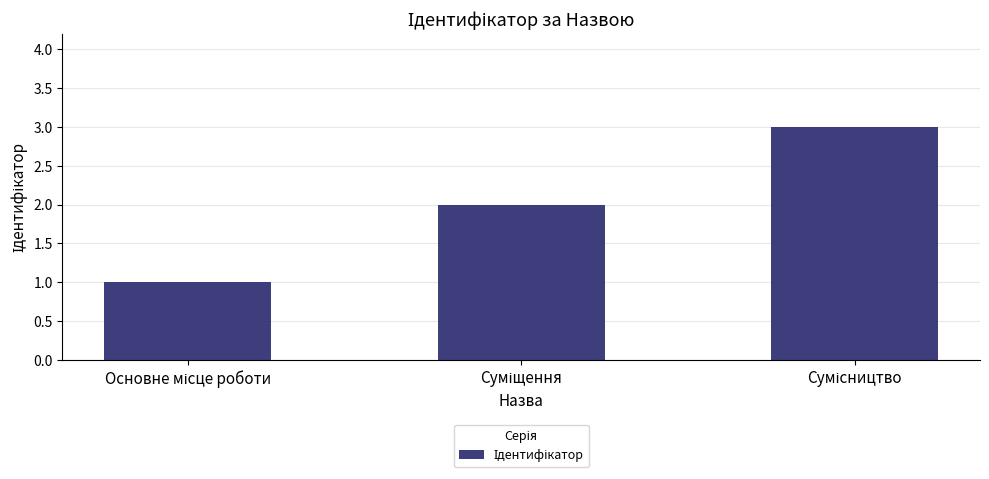

What is the minimum value shown in the chart?

1